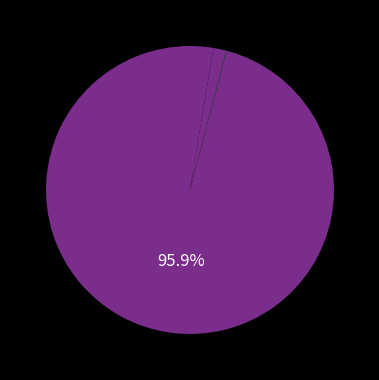

Which slice is the largest?

CO2